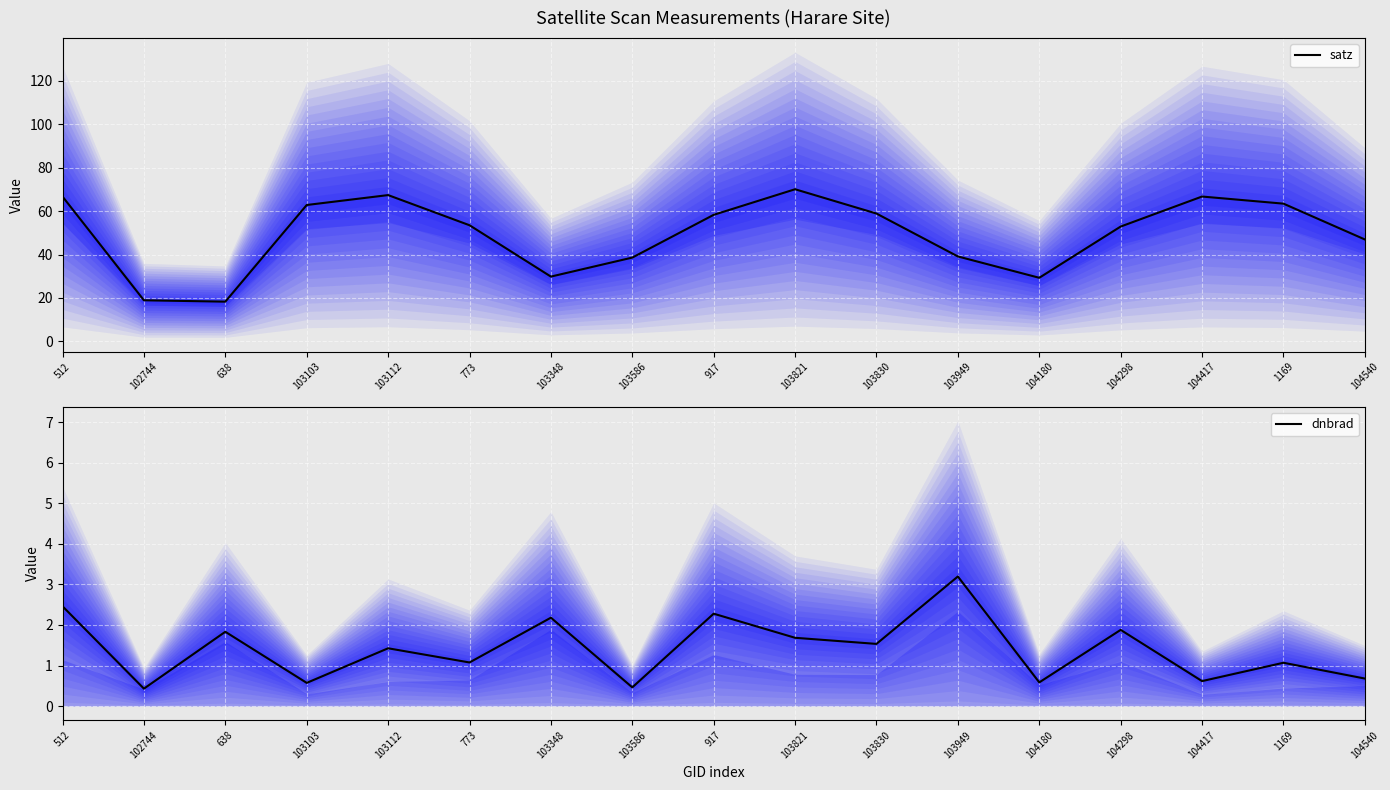

Count the number of categories in the chart.

17